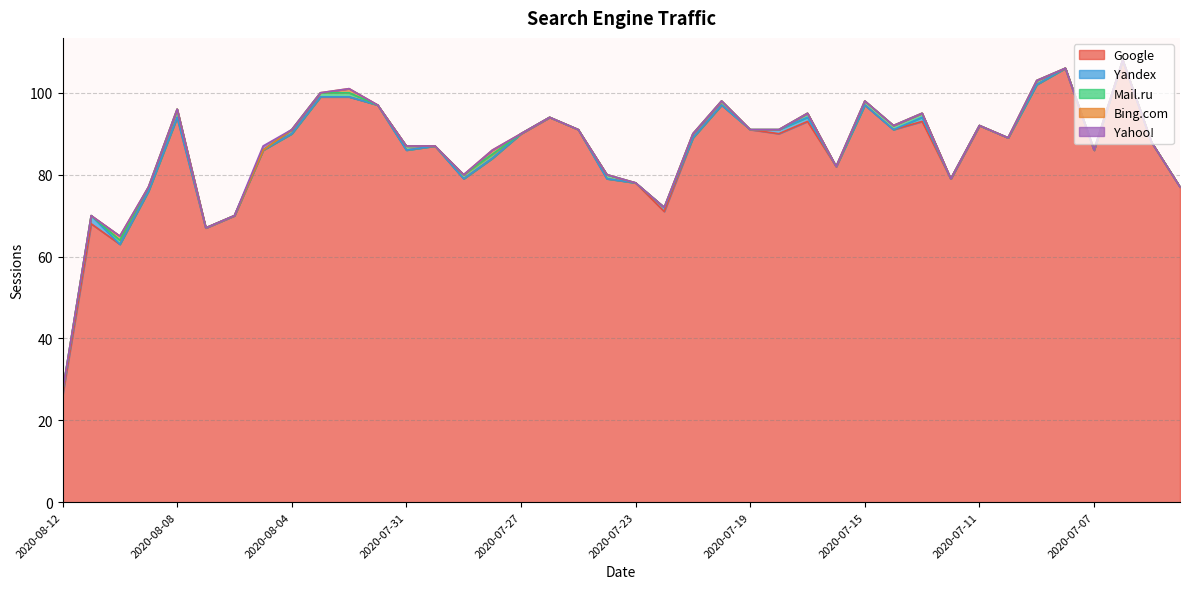

What is the label of the 35th point from the right?

2020-08-07